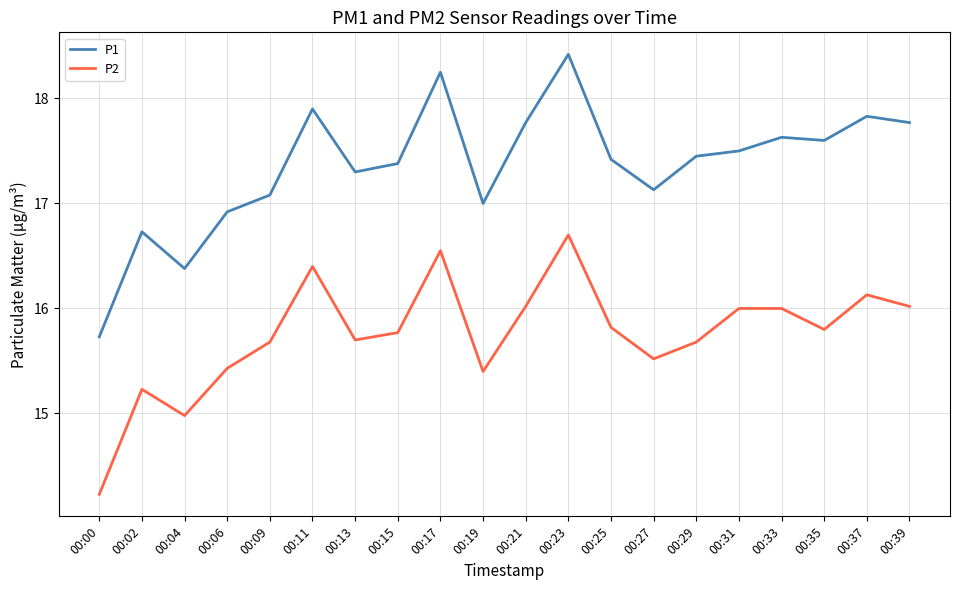

List the series in order of their peak value, highest first.

P1, P2